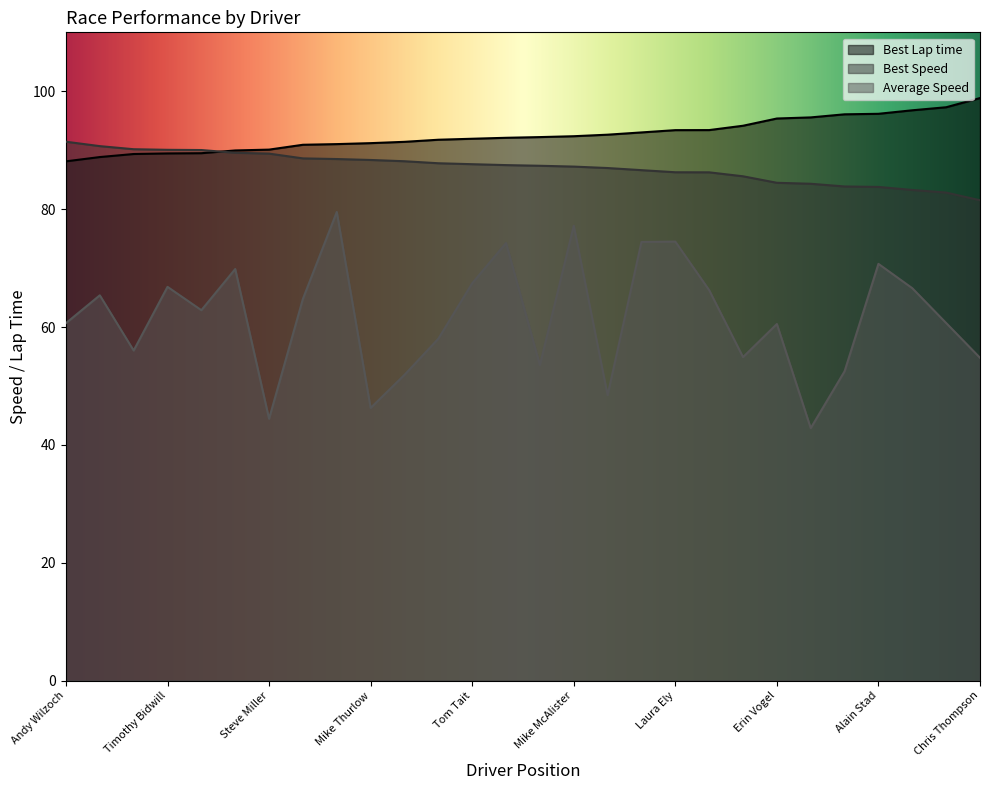

Reading right to left, what are all the values shown in this chart?

Best Lap time: Chris Thompson=98.8	Ranson Webster=97.3	Paul Camusi=96.8	Alain Stad=96.2	Scott Daiger=96.1	Paul Bolton=95.6	Erin Vogel=95.4	Stephen Ayers=94.2	Jim Slavik=93.4	Laura Ely=93.4	Michael Zuieback=93.0	Loren Beggs=92.6	Mike McAlister=92.4	Doug Baron=92.2	Mark Davidian=92.1	Tom Tait=91.9	Chris Pallis=91.8	Jim Walsh=91.4	Mike Thurlow=91.2	Chris Bellomo=91.0	Sean McAlister=90.9	Steve Miller=90.1	Dan Sibille=90.0	Cort Wagner=89.5	Timothy Bidwill=89.5	Preston Calvert=89.4	Eric Olberz=88.8	Andy Wilzoch=88.1
Best Speed: Chris Thompson=81.5	Ranson Webster=82.8	Paul Camusi=83.3	Alain Stad=83.8	Scott Daiger=83.8	Paul Bolton=84.3	Erin Vogel=84.5	Stephen Ayers=85.6	Jim Slavik=86.2	Laura Ely=86.3	Michael Zuieback=86.6	Loren Beggs=87.0	Mike McAlister=87.2	Doug Baron=87.4	Mark Davidian=87.5	Tom Tait=87.6	Chris Pallis=87.8	Jim Walsh=88.1	Mike Thurlow=88.3	Chris Bellomo=88.5	Sean McAlister=88.6	Steve Miller=89.4	Dan Sibille=89.6	Cort Wagner=90.0	Timothy Bidwill=90.1	Preston Calvert=90.2	Eric Olberz=90.7	Andy Wilzoch=91.4
Average Speed: Chris Thompson=54.8	Ranson Webster=60.7	Paul Camusi=66.6	Alain Stad=70.7	Scott Daiger=52.5	Paul Bolton=42.8	Erin Vogel=60.5	Stephen Ayers=54.9	Jim Slavik=66.3	Laura Ely=74.5	Michael Zuieback=74.4	Loren Beggs=48.4	Mike McAlister=77.2	Doug Baron=53.5	Mark Davidian=74.3	Tom Tait=67.4	Chris Pallis=58.0	Jim Walsh=51.9	Mike Thurlow=46.3	Chris Bellomo=79.5	Sean McAlister=64.8	Steve Miller=44.4	Dan Sibille=69.8	Cort Wagner=62.9	Timothy Bidwill=66.8	Preston Calvert=56.0	Eric Olberz=65.4	Andy Wilzoch=60.7